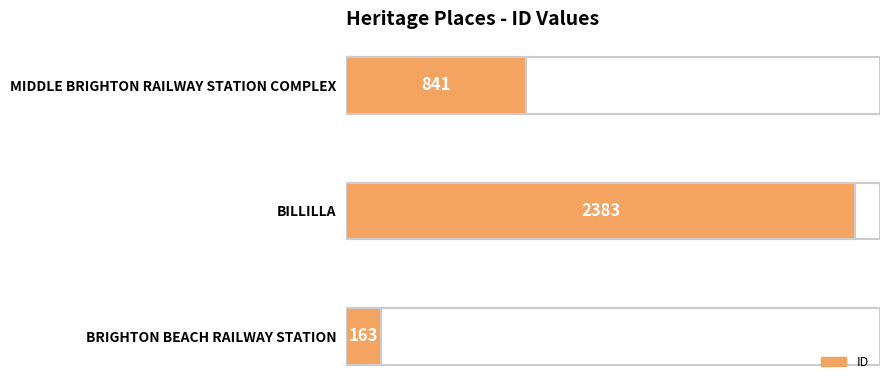

Reading top to bottom, list all the values displayed in this chart.

MIDDLE BRIGHTON RAILWAY STATION COMPLEX=841	BILLILLA=2383	BRIGHTON BEACH RAILWAY STATION=163